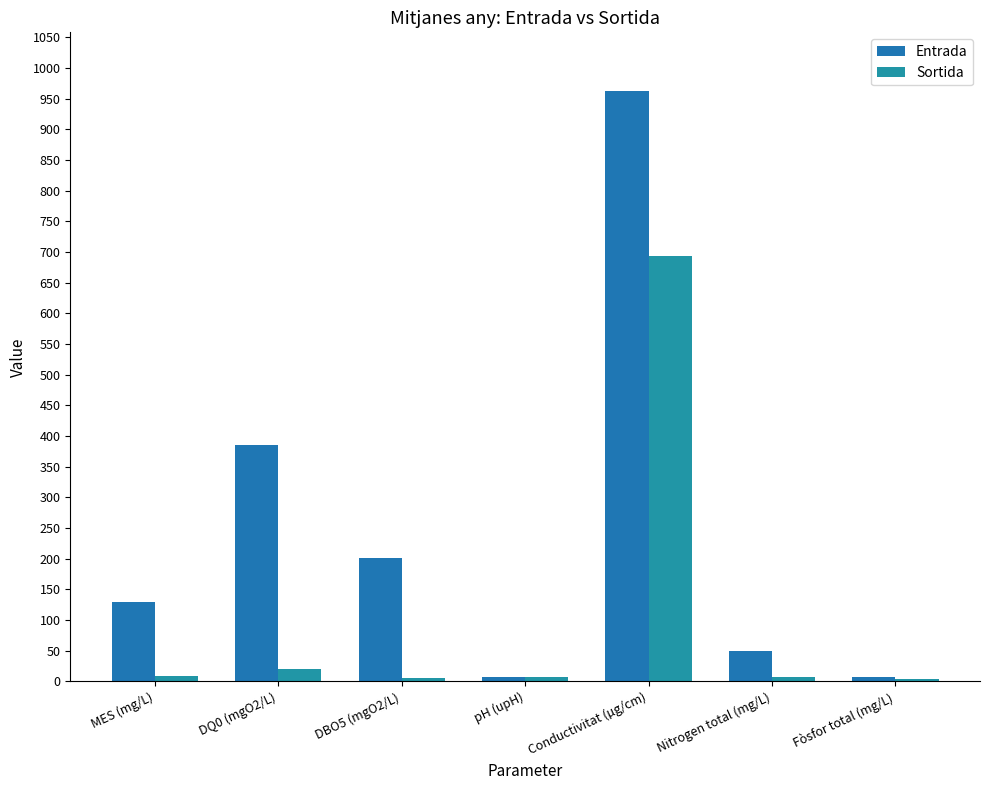

How many categories are shown in the chart?

7